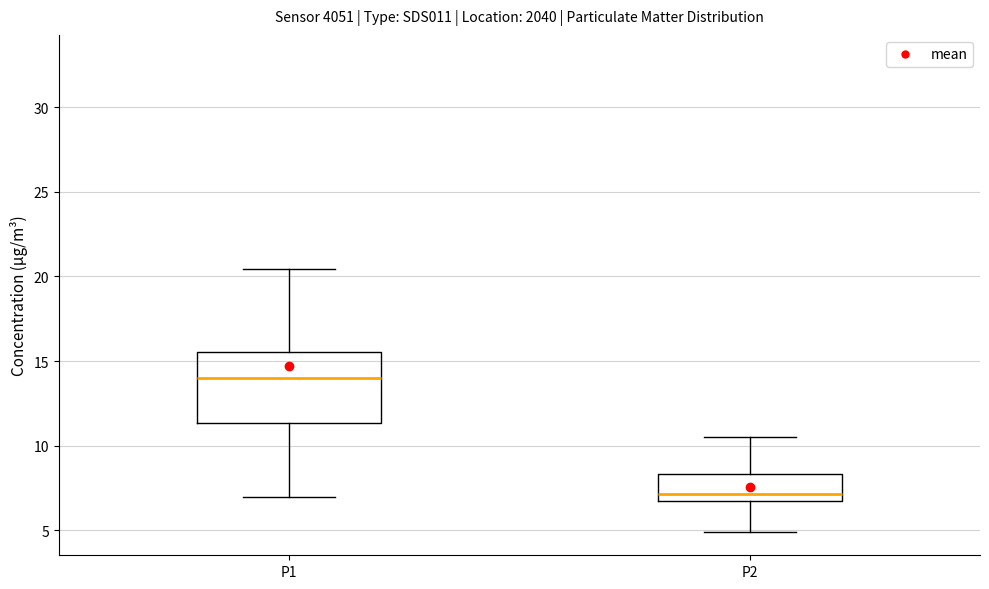

Reading left to right, read every box against the y-axis: the position of its median line, the range the box covers, and the ends of its whiskers. The values are not printed on the chart, so give them approximately, as read against the axis.

P1: median 14.0, box 11.5 to 15.5, whiskers 7.0 to 20.5
P2: median 7.0, box 6.5 to 8.5, whiskers 5.0 to 10.5